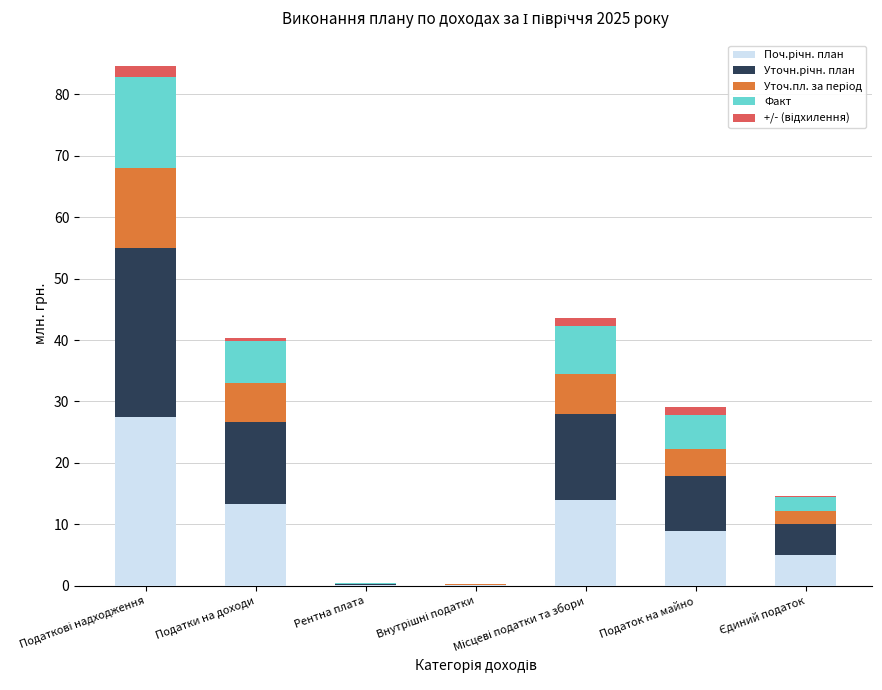

How many series are shown in this chart?

5